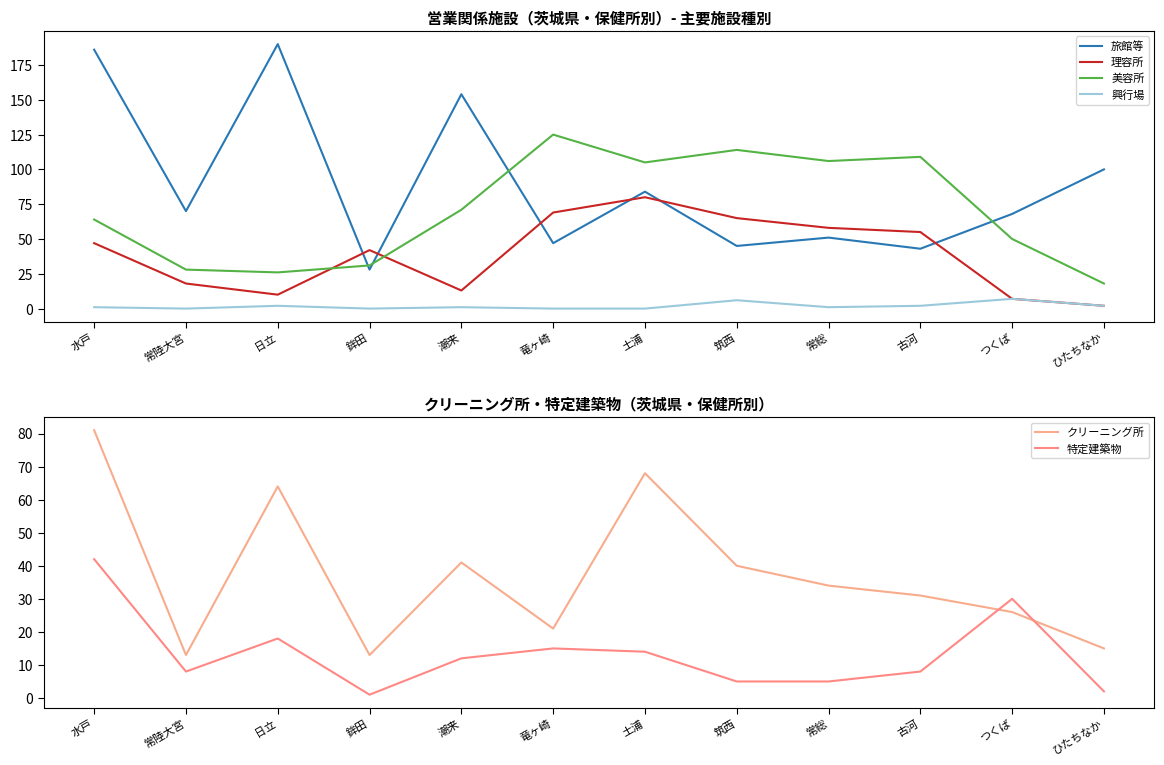

Reading left to right, transcribe all the data shown in this chart.

旅館等: 186	70	190	28	154	47	84	45	51	43	68	100
理容所: 47	18	10	42	13	69	80	65	58	55	7	2
美容所: 64	28	26	31	71	125	105	114	106	109	50	18
興行場: 1	0	2	0	1	0	0	6	1	2	7	2
クリーニング所: 81	13	64	13	41	21	68	40	34	31	26	15
特定建築物: 42	8	18	1	12	15	14	5	5	8	30	2